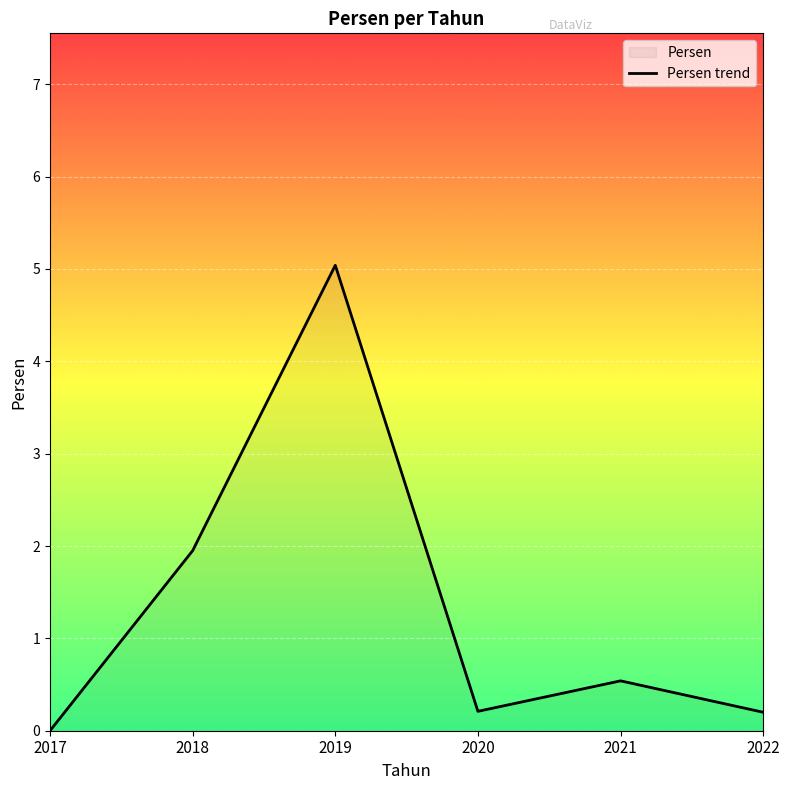

Does the chart display data point markers on the line(s)?

No